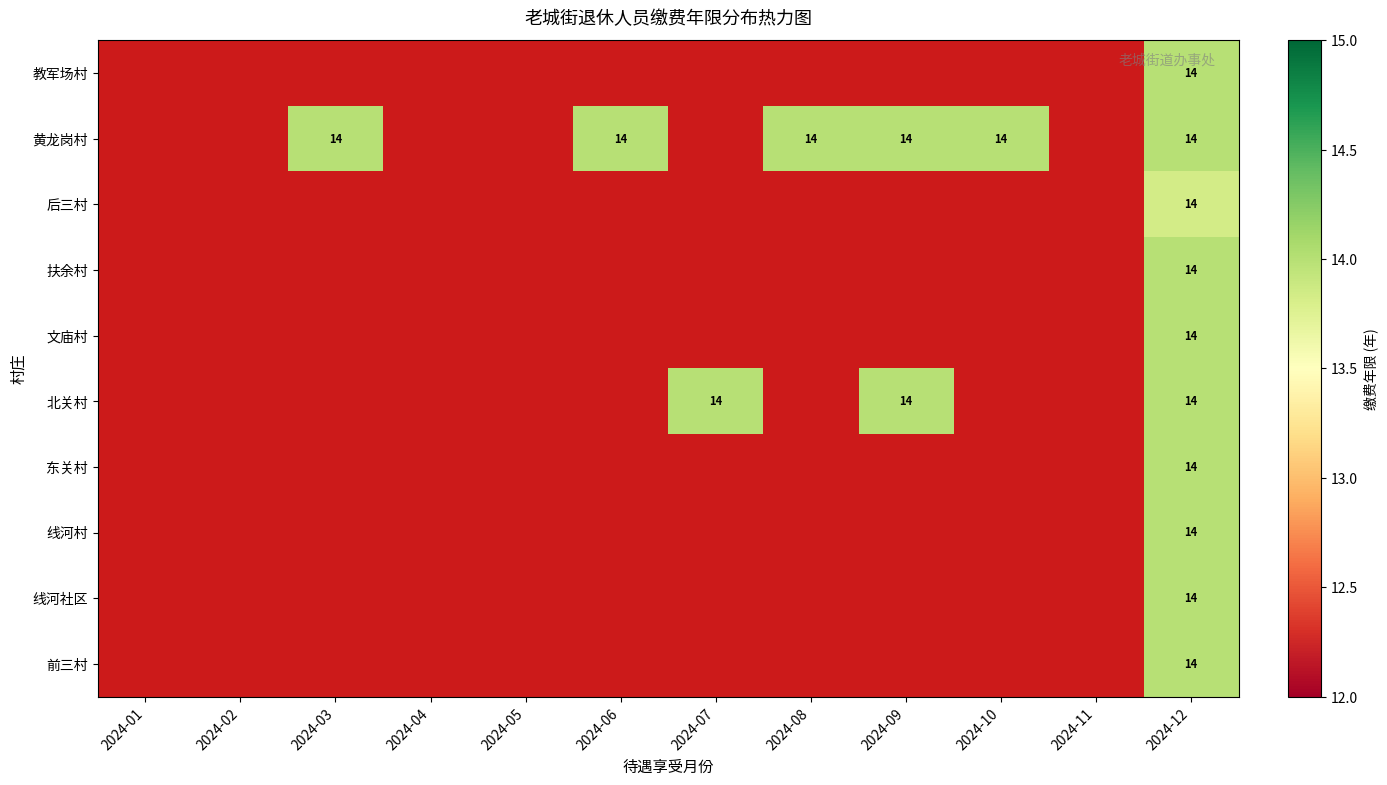

What is the minimum value shown in the chart?

13.8